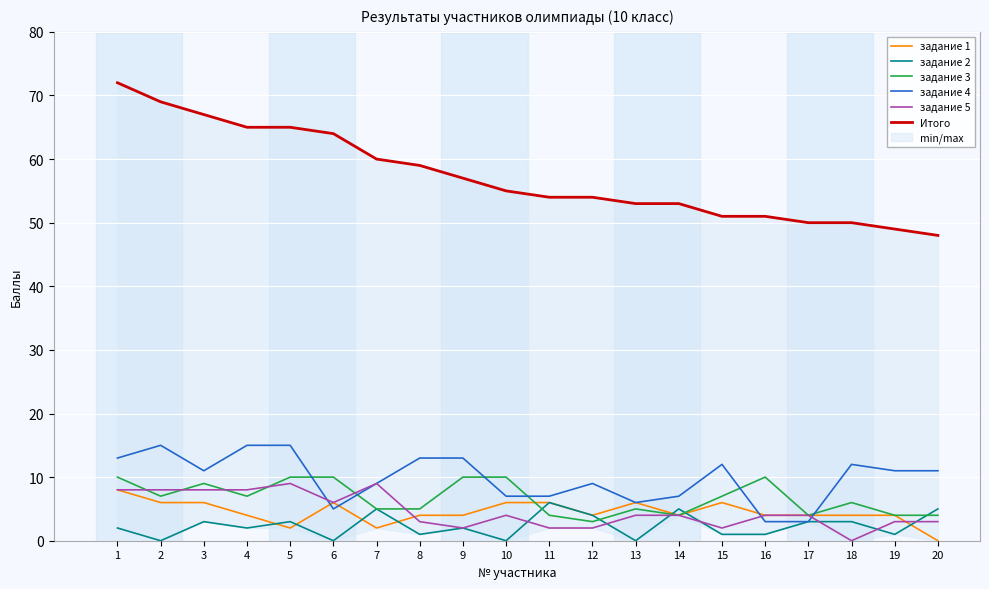

At which label is задание 4 closest to 9?

7